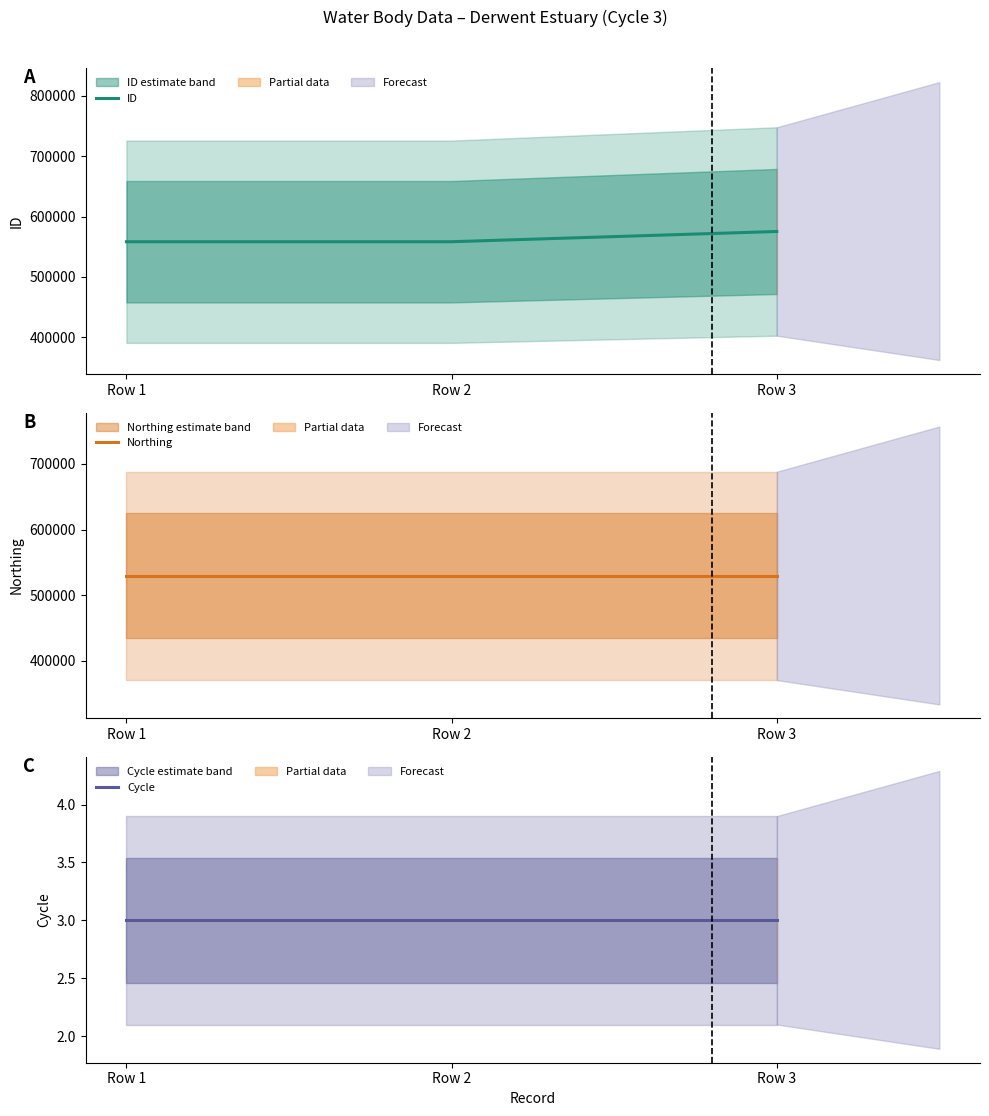

Is it true that Cycle equals 1 at Row 2?

False